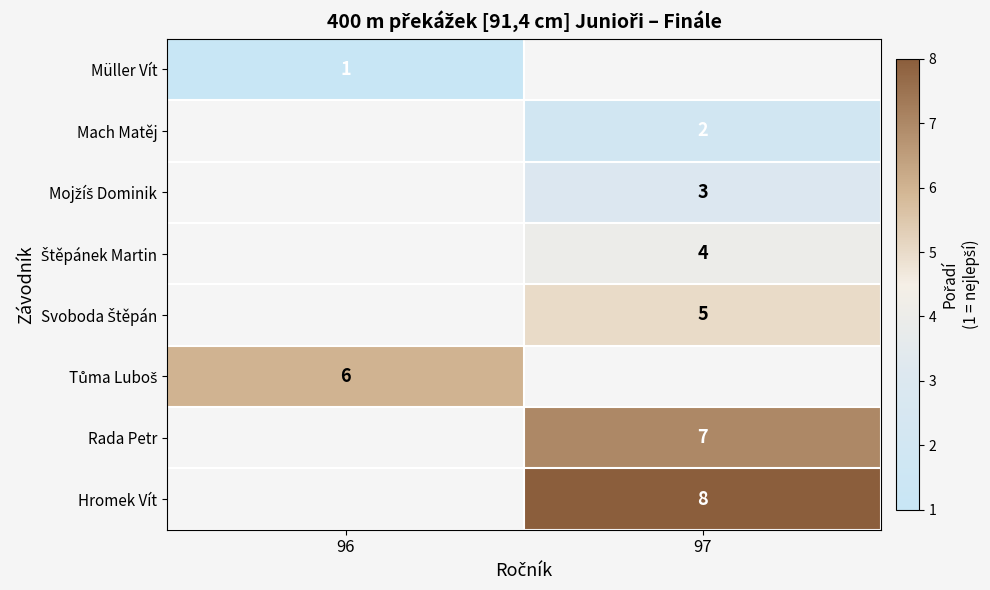

Which label corresponds to the largest value in the chart?

97